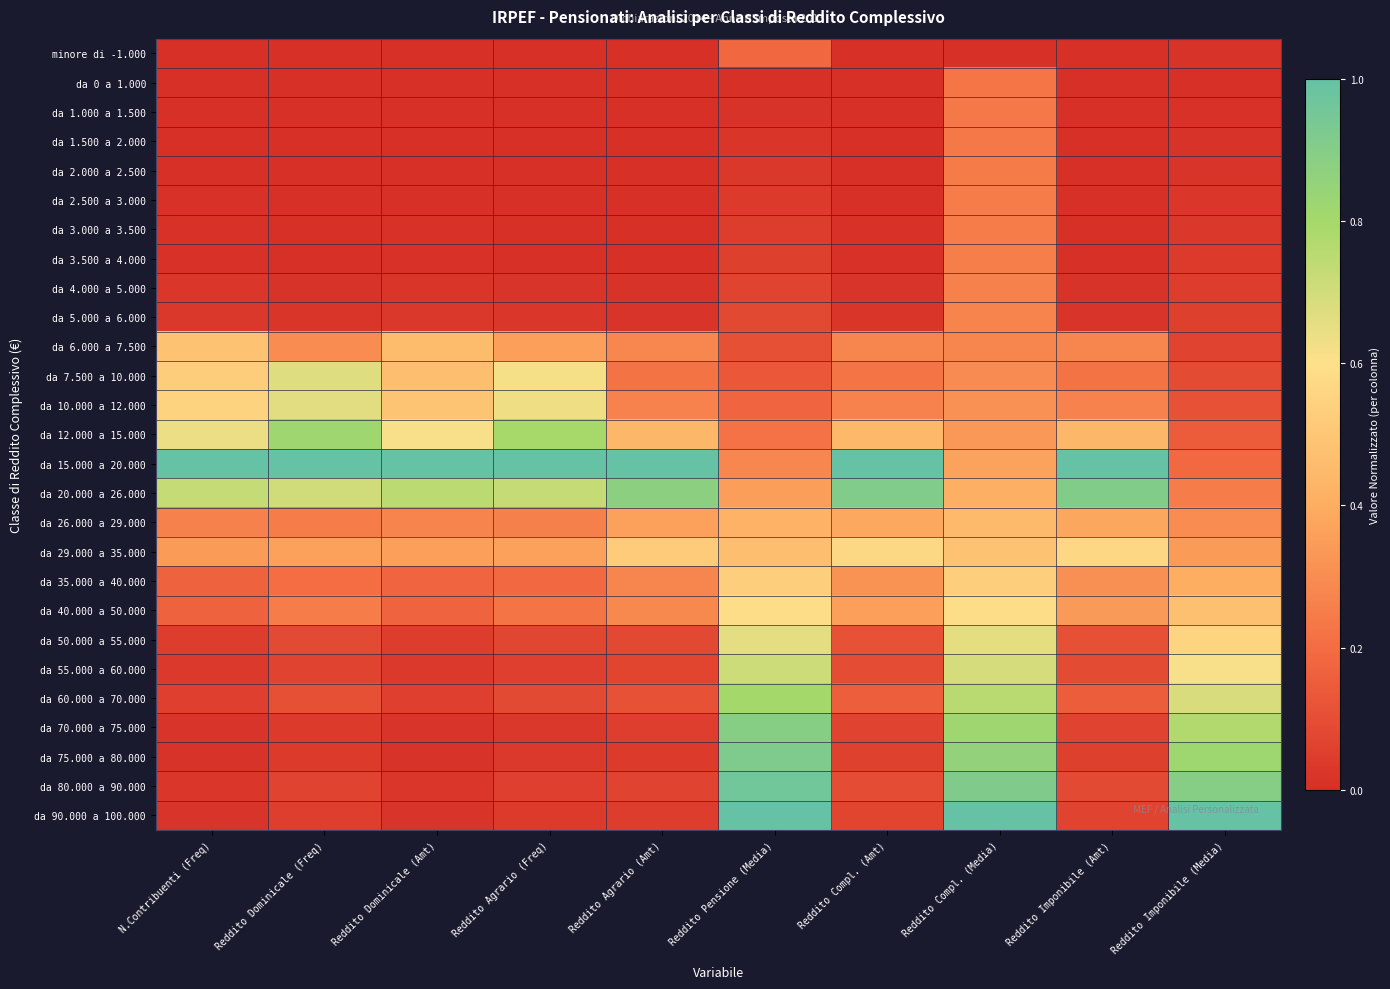

Reading left to right, what are all the values shown in this chart?

minore di -1.000: N.Contribuenti (Freq)=0.0	Reddito Dominicale (Freq)=0.0	Reddito Dominicale (Amt)=0.0	Reddito Agrario (Freq)=0.0	Reddito Agrario (Amt)=0.0	Reddito Pensione (Media)=0.2	Reddito Compl. (Amt)=0.0	Reddito Compl. (Media)=0.0	Reddito Imponibile (Amt)=0.0	Reddito Imponibile (Media)=0.0
da 0 a 1.000: N.Contribuenti (Freq)=0.0	Reddito Dominicale (Freq)=0.0	Reddito Dominicale (Amt)=0.0	Reddito Agrario (Freq)=0.0	Reddito Agrario (Amt)=0.0	Reddito Pensione (Media)=0.0	Reddito Compl. (Amt)=0.0	Reddito Compl. (Media)=0.2	Reddito Imponibile (Amt)=0.0	Reddito Imponibile (Media)=0.0
da 1.000 a 1.500: N.Contribuenti (Freq)=0.0	Reddito Dominicale (Freq)=0.0	Reddito Dominicale (Amt)=0.0	Reddito Agrario (Freq)=0.0	Reddito Agrario (Amt)=0.0	Reddito Pensione (Media)=0.0	Reddito Compl. (Amt)=0.0	Reddito Compl. (Media)=0.2	Reddito Imponibile (Amt)=0.0	Reddito Imponibile (Media)=0.0
da 1.500 a 2.000: N.Contribuenti (Freq)=0.0	Reddito Dominicale (Freq)=0.0	Reddito Dominicale (Amt)=0.0	Reddito Agrario (Freq)=0.0	Reddito Agrario (Amt)=0.0	Reddito Pensione (Media)=0.0	Reddito Compl. (Amt)=0.0	Reddito Compl. (Media)=0.2	Reddito Imponibile (Amt)=0.0	Reddito Imponibile (Media)=0.0
da 2.000 a 2.500: N.Contribuenti (Freq)=0.0	Reddito Dominicale (Freq)=0.0	Reddito Dominicale (Amt)=0.0	Reddito Agrario (Freq)=0.0	Reddito Agrario (Amt)=0.0	Reddito Pensione (Media)=0.0	Reddito Compl. (Amt)=0.0	Reddito Compl. (Media)=0.2	Reddito Imponibile (Amt)=0.0	Reddito Imponibile (Media)=0.0
da 2.500 a 3.000: N.Contribuenti (Freq)=0.0	Reddito Dominicale (Freq)=0.0	Reddito Dominicale (Amt)=0.0	Reddito Agrario (Freq)=0.0	Reddito Agrario (Amt)=0.0	Reddito Pensione (Media)=0.0	Reddito Compl. (Amt)=0.0	Reddito Compl. (Media)=0.2	Reddito Imponibile (Amt)=0.0	Reddito Imponibile (Media)=0.0
da 3.000 a 3.500: N.Contribuenti (Freq)=0.0	Reddito Dominicale (Freq)=0.0	Reddito Dominicale (Amt)=0.0	Reddito Agrario (Freq)=0.0	Reddito Agrario (Amt)=0.0	Reddito Pensione (Media)=0.0	Reddito Compl. (Amt)=0.0	Reddito Compl. (Media)=0.3	Reddito Imponibile (Amt)=0.0	Reddito Imponibile (Media)=0.0
da 3.500 a 4.000: N.Contribuenti (Freq)=0.0	Reddito Dominicale (Freq)=0.0	Reddito Dominicale (Amt)=0.0	Reddito Agrario (Freq)=0.0	Reddito Agrario (Amt)=0.0	Reddito Pensione (Media)=0.1	Reddito Compl. (Amt)=0.0	Reddito Compl. (Media)=0.3	Reddito Imponibile (Amt)=0.0	Reddito Imponibile (Media)=0.0
da 4.000 a 5.000: N.Contribuenti (Freq)=0.0	Reddito Dominicale (Freq)=0.0	Reddito Dominicale (Amt)=0.0	Reddito Agrario (Freq)=0.0	Reddito Agrario (Amt)=0.0	Reddito Pensione (Media)=0.1	Reddito Compl. (Amt)=0.0	Reddito Compl. (Media)=0.3	Reddito Imponibile (Amt)=0.0	Reddito Imponibile (Media)=0.0
da 5.000 a 6.000: N.Contribuenti (Freq)=0.0	Reddito Dominicale (Freq)=0.0	Reddito Dominicale (Amt)=0.0	Reddito Agrario (Freq)=0.0	Reddito Agrario (Amt)=0.0	Reddito Pensione (Media)=0.1	Reddito Compl. (Amt)=0.0	Reddito Compl. (Media)=0.3	Reddito Imponibile (Amt)=0.0	Reddito Imponibile (Media)=0.1
da 6.000 a 7.500: N.Contribuenti (Freq)=0.5	Reddito Dominicale (Freq)=0.3	Reddito Dominicale (Amt)=0.5	Reddito Agrario (Freq)=0.4	Reddito Agrario (Amt)=0.3	Reddito Pensione (Media)=0.1	Reddito Compl. (Amt)=0.3	Reddito Compl. (Media)=0.3	Reddito Imponibile (Amt)=0.3	Reddito Imponibile (Media)=0.1
da 7.500 a 10.000: N.Contribuenti (Freq)=0.5	Reddito Dominicale (Freq)=0.7	Reddito Dominicale (Amt)=0.5	Reddito Agrario (Freq)=0.6	Reddito Agrario (Amt)=0.2	Reddito Pensione (Media)=0.1	Reddito Compl. (Amt)=0.2	Reddito Compl. (Media)=0.3	Reddito Imponibile (Amt)=0.2	Reddito Imponibile (Media)=0.1
da 10.000 a 12.000: N.Contribuenti (Freq)=0.5	Reddito Dominicale (Freq)=0.7	Reddito Dominicale (Amt)=0.5	Reddito Agrario (Freq)=0.6	Reddito Agrario (Amt)=0.3	Reddito Pensione (Media)=0.2	Reddito Compl. (Amt)=0.3	Reddito Compl. (Media)=0.3	Reddito Imponibile (Amt)=0.3	Reddito Imponibile (Media)=0.1
da 12.000 a 15.000: N.Contribuenti (Freq)=0.6	Reddito Dominicale (Freq)=0.8	Reddito Dominicale (Amt)=0.6	Reddito Agrario (Freq)=0.8	Reddito Agrario (Amt)=0.4	Reddito Pensione (Media)=0.2	Reddito Compl. (Amt)=0.4	Reddito Compl. (Media)=0.3	Reddito Imponibile (Amt)=0.4	Reddito Imponibile (Media)=0.1
da 15.000 a 20.000: N.Contribuenti (Freq)=1.0	Reddito Dominicale (Freq)=1.0	Reddito Dominicale (Amt)=1.0	Reddito Agrario (Freq)=1.0	Reddito Agrario (Amt)=1.0	Reddito Pensione (Media)=0.3	Reddito Compl. (Amt)=1.0	Reddito Compl. (Media)=0.4	Reddito Imponibile (Amt)=1.0	Reddito Imponibile (Media)=0.2
da 20.000 a 26.000: N.Contribuenti (Freq)=0.7	Reddito Dominicale (Freq)=0.7	Reddito Dominicale (Amt)=0.7	Reddito Agrario (Freq)=0.7	Reddito Agrario (Amt)=0.9	Reddito Pensione (Media)=0.4	Reddito Compl. (Amt)=0.9	Reddito Compl. (Media)=0.4	Reddito Imponibile (Amt)=0.9	Reddito Imponibile (Media)=0.2
da 26.000 a 29.000: N.Contribuenti (Freq)=0.3	Reddito Dominicale (Freq)=0.3	Reddito Dominicale (Amt)=0.3	Reddito Agrario (Freq)=0.3	Reddito Agrario (Amt)=0.4	Reddito Pensione (Media)=0.4	Reddito Compl. (Amt)=0.4	Reddito Compl. (Media)=0.4	Reddito Imponibile (Amt)=0.4	Reddito Imponibile (Media)=0.3
da 29.000 a 35.000: N.Contribuenti (Freq)=0.3	Reddito Dominicale (Freq)=0.4	Reddito Dominicale (Amt)=0.4	Reddito Agrario (Freq)=0.4	Reddito Agrario (Amt)=0.5	Reddito Pensione (Media)=0.5	Reddito Compl. (Amt)=0.6	Reddito Compl. (Media)=0.5	Reddito Imponibile (Amt)=0.6	Reddito Imponibile (Media)=0.3
da 35.000 a 40.000: N.Contribuenti (Freq)=0.2	Reddito Dominicale (Freq)=0.2	Reddito Dominicale (Amt)=0.2	Reddito Agrario (Freq)=0.2	Reddito Agrario (Amt)=0.3	Reddito Pensione (Media)=0.5	Reddito Compl. (Amt)=0.3	Reddito Compl. (Media)=0.5	Reddito Imponibile (Amt)=0.3	Reddito Imponibile (Media)=0.4
da 40.000 a 50.000: N.Contribuenti (Freq)=0.2	Reddito Dominicale (Freq)=0.3	Reddito Dominicale (Amt)=0.2	Reddito Agrario (Freq)=0.2	Reddito Agrario (Amt)=0.3	Reddito Pensione (Media)=0.6	Reddito Compl. (Amt)=0.4	Reddito Compl. (Media)=0.6	Reddito Imponibile (Amt)=0.3	Reddito Imponibile (Media)=0.5
da 50.000 a 55.000: N.Contribuenti (Freq)=0.0	Reddito Dominicale (Freq)=0.1	Reddito Dominicale (Amt)=0.0	Reddito Agrario (Freq)=0.1	Reddito Agrario (Amt)=0.1	Reddito Pensione (Media)=0.7	Reddito Compl. (Amt)=0.1	Reddito Compl. (Media)=0.7	Reddito Imponibile (Amt)=0.1	Reddito Imponibile (Media)=0.6
da 55.000 a 60.000: N.Contribuenti (Freq)=0.0	Reddito Dominicale (Freq)=0.1	Reddito Dominicale (Amt)=0.0	Reddito Agrario (Freq)=0.1	Reddito Agrario (Amt)=0.1	Reddito Pensione (Media)=0.7	Reddito Compl. (Amt)=0.1	Reddito Compl. (Media)=0.7	Reddito Imponibile (Amt)=0.1	Reddito Imponibile (Media)=0.6
da 60.000 a 70.000: N.Contribuenti (Freq)=0.1	Reddito Dominicale (Freq)=0.1	Reddito Dominicale (Amt)=0.1	Reddito Agrario (Freq)=0.1	Reddito Agrario (Amt)=0.1	Reddito Pensione (Media)=0.8	Reddito Compl. (Amt)=0.2	Reddito Compl. (Media)=0.8	Reddito Imponibile (Amt)=0.2	Reddito Imponibile (Media)=0.7
da 70.000 a 75.000: N.Contribuenti (Freq)=0.0	Reddito Dominicale (Freq)=0.0	Reddito Dominicale (Amt)=0.0	Reddito Agrario (Freq)=0.0	Reddito Agrario (Amt)=0.0	Reddito Pensione (Media)=0.9	Reddito Compl. (Amt)=0.1	Reddito Compl. (Media)=0.8	Reddito Imponibile (Amt)=0.1	Reddito Imponibile (Media)=0.8
da 75.000 a 80.000: N.Contribuenti (Freq)=0.0	Reddito Dominicale (Freq)=0.0	Reddito Dominicale (Amt)=0.0	Reddito Agrario (Freq)=0.0	Reddito Agrario (Amt)=0.0	Reddito Pensione (Media)=0.9	Reddito Compl. (Amt)=0.1	Reddito Compl. (Media)=0.9	Reddito Imponibile (Amt)=0.1	Reddito Imponibile (Media)=0.8
da 80.000 a 90.000: N.Contribuenti (Freq)=0.0	Reddito Dominicale (Freq)=0.1	Reddito Dominicale (Amt)=0.0	Reddito Agrario (Freq)=0.1	Reddito Agrario (Amt)=0.1	Reddito Pensione (Media)=1.0	Reddito Compl. (Amt)=0.1	Reddito Compl. (Media)=0.9	Reddito Imponibile (Amt)=0.1	Reddito Imponibile (Media)=0.9
da 90.000 a 100.000: N.Contribuenti (Freq)=0.0	Reddito Dominicale (Freq)=0.0	Reddito Dominicale (Amt)=0.0	Reddito Agrario (Freq)=0.0	Reddito Agrario (Amt)=0.0	Reddito Pensione (Media)=1.0	Reddito Compl. (Amt)=0.1	Reddito Compl. (Media)=1.0	Reddito Imponibile (Amt)=0.1	Reddito Imponibile (Media)=1.0